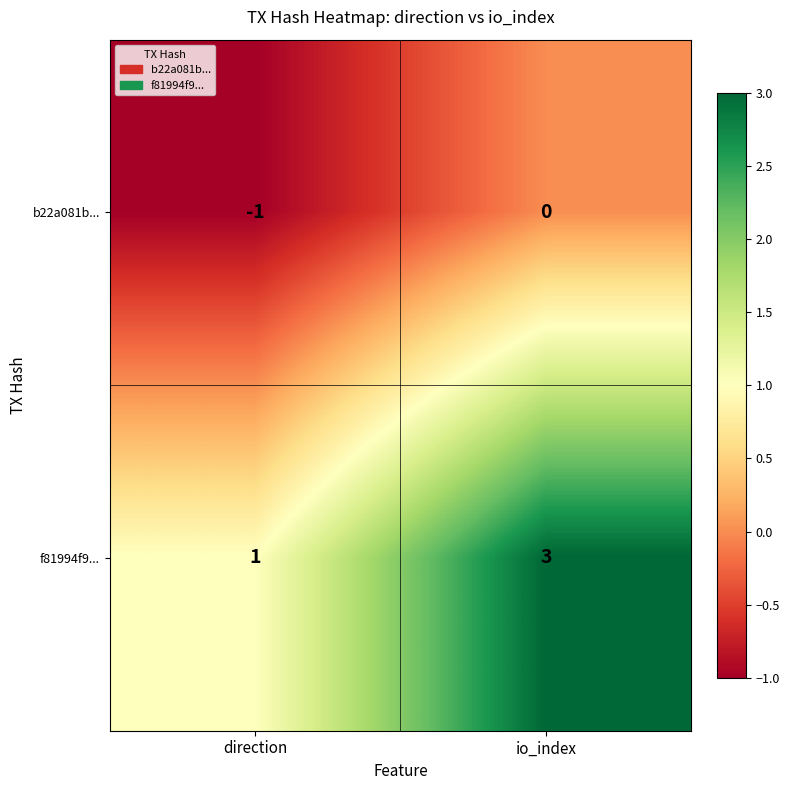

At how many categories does at least one series exceed 0?

2